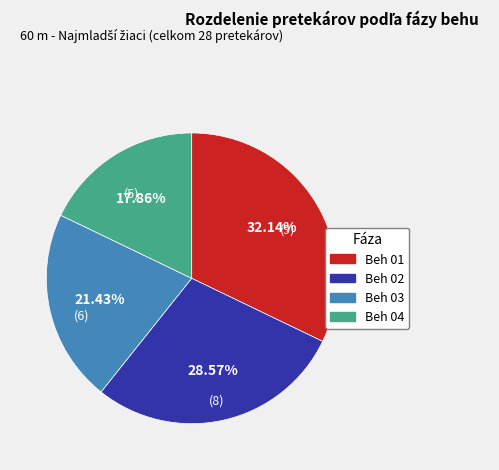

Rank the categories by value from highest to lowest.

Beh 01, Beh 02, Beh 03, Beh 04